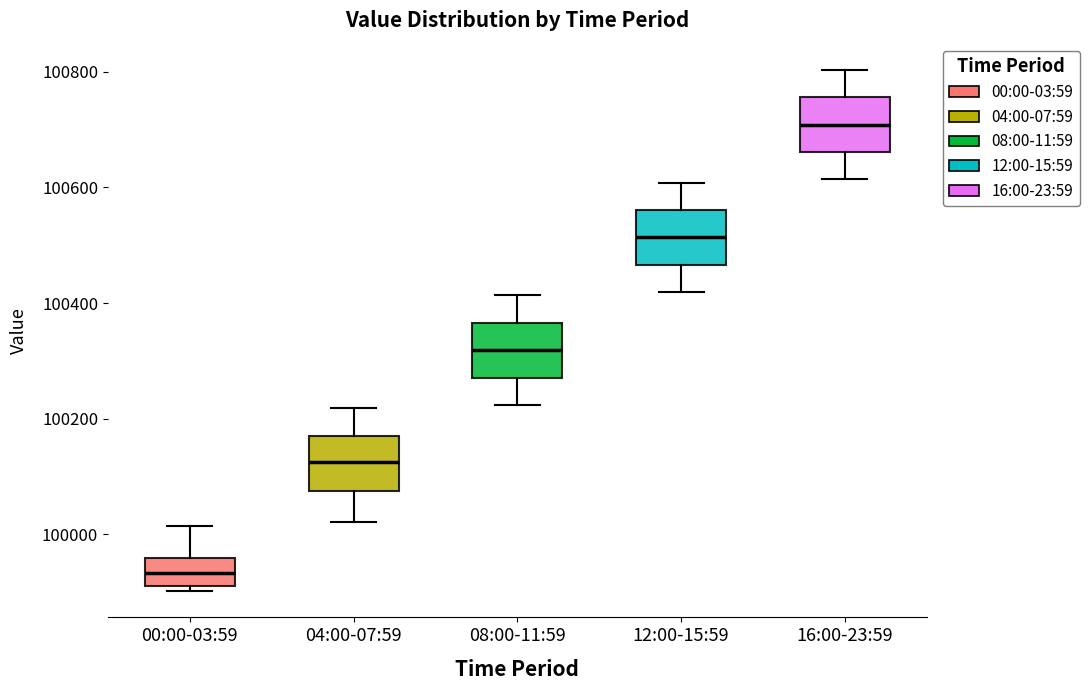

Which box's median line is the highest?

16:00-23:59